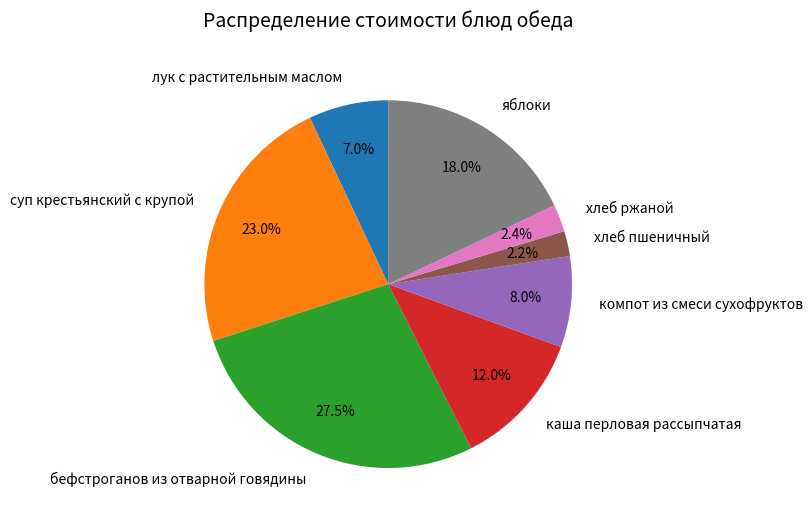

Is there any slice that represents more than half of the pie?

No